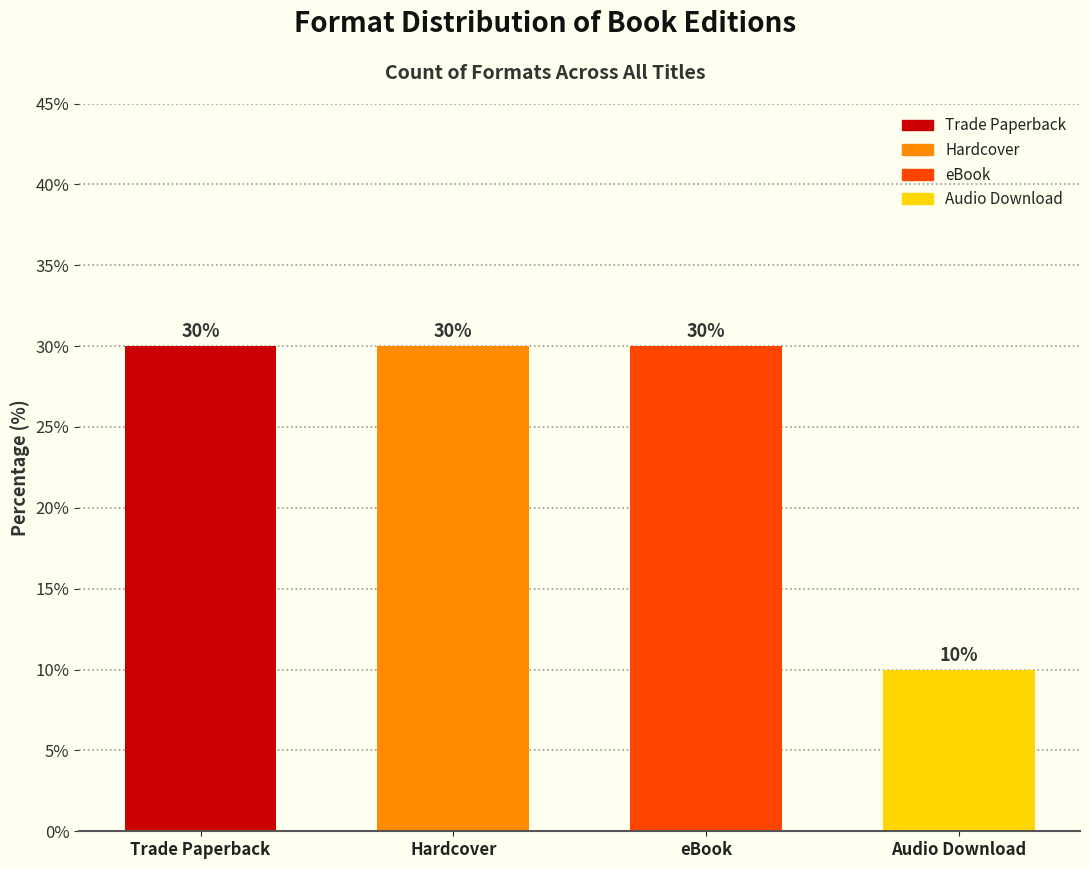

Reading left to right, what are all the values shown in this chart?

30	30	30	10